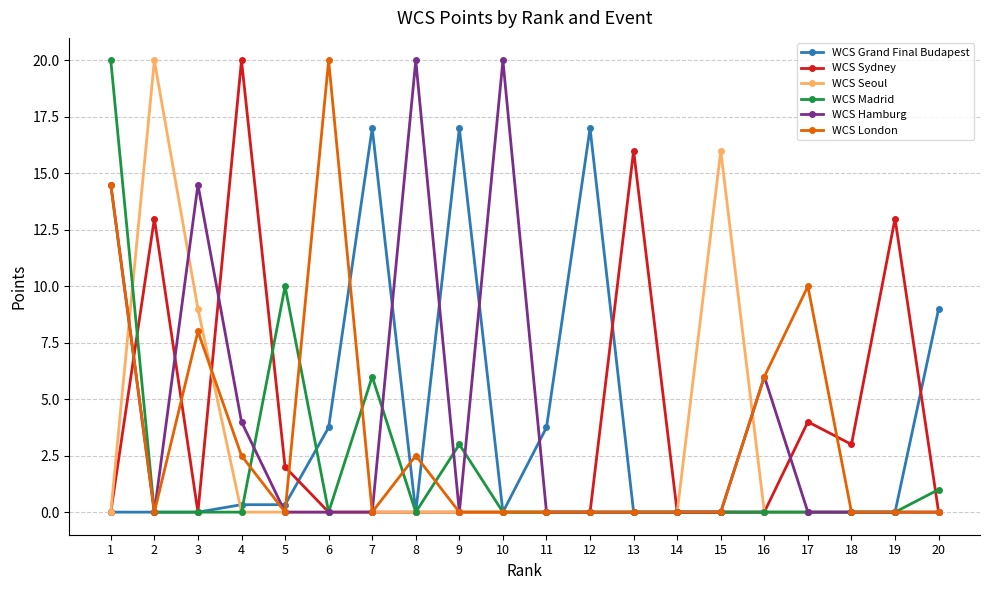

How many categories are shown in the chart?

20